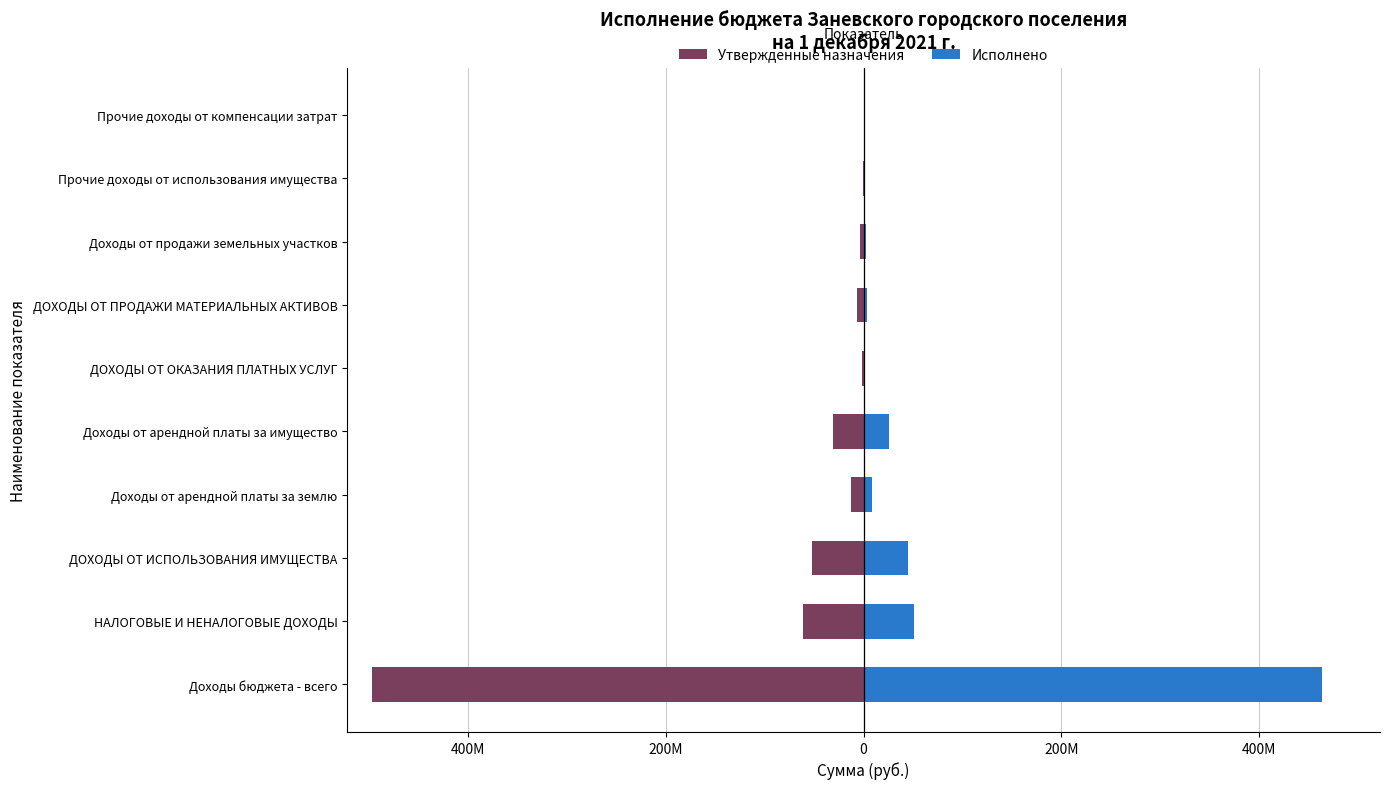

How many data points does each series have?

10